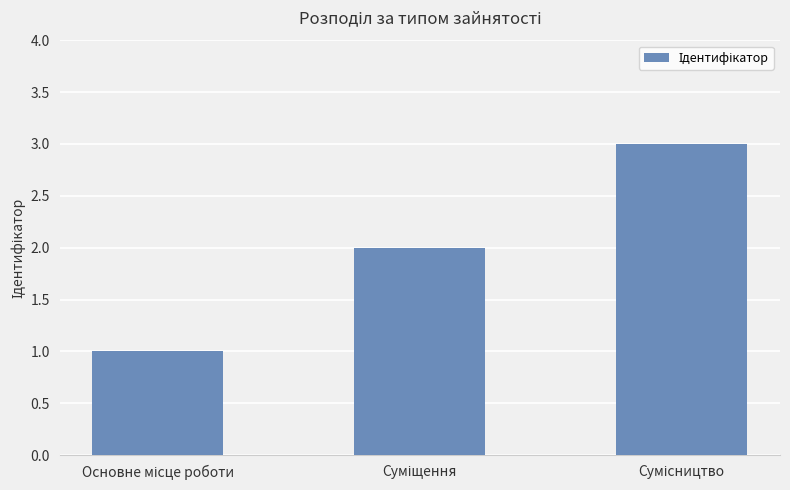

Are the bars horizontal?

No